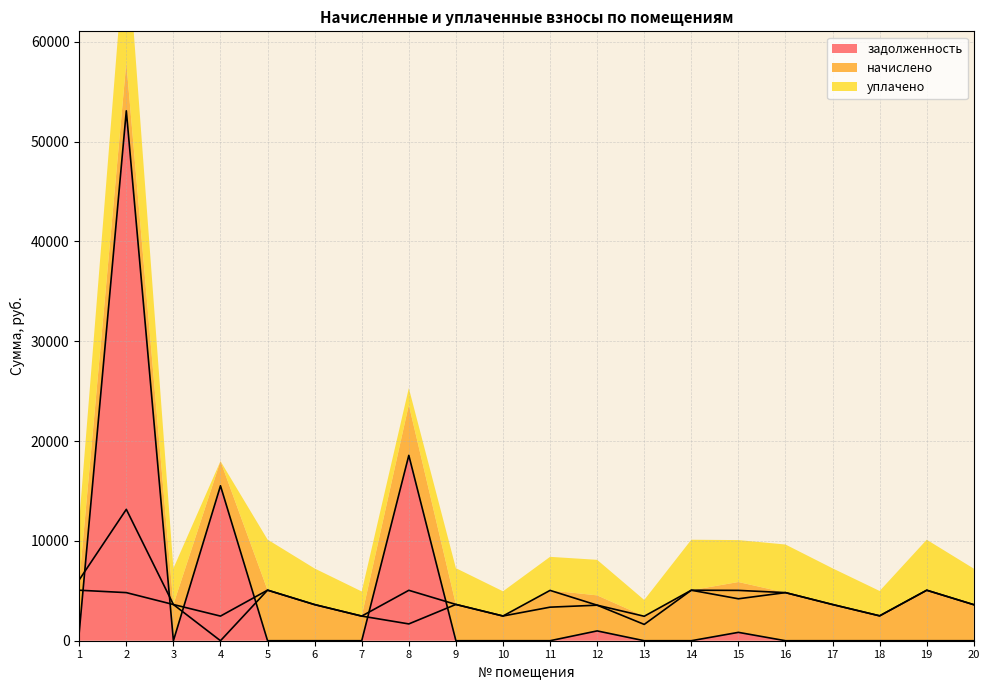

True or false: задолженность and начислено cross at least once.

True